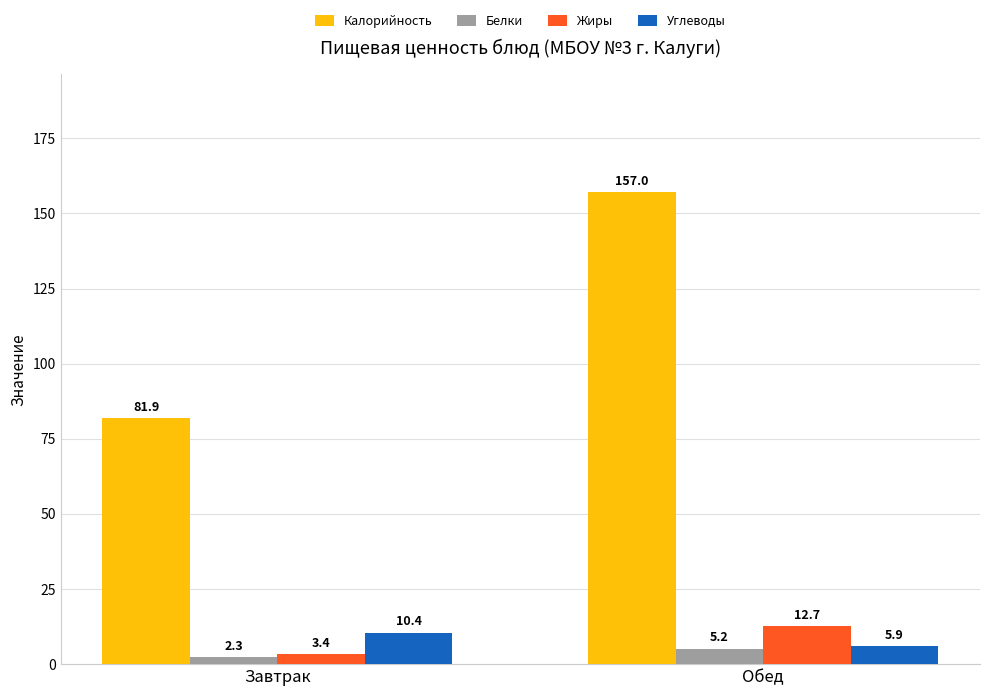

At which label does Углеводы first exceed 10?

Завтрак